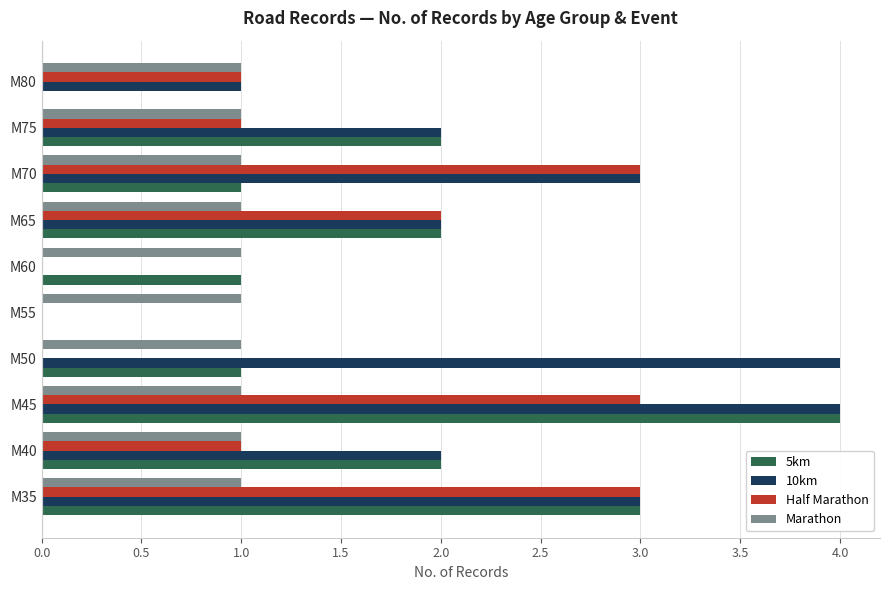

What is the maximum value for 5km?

4